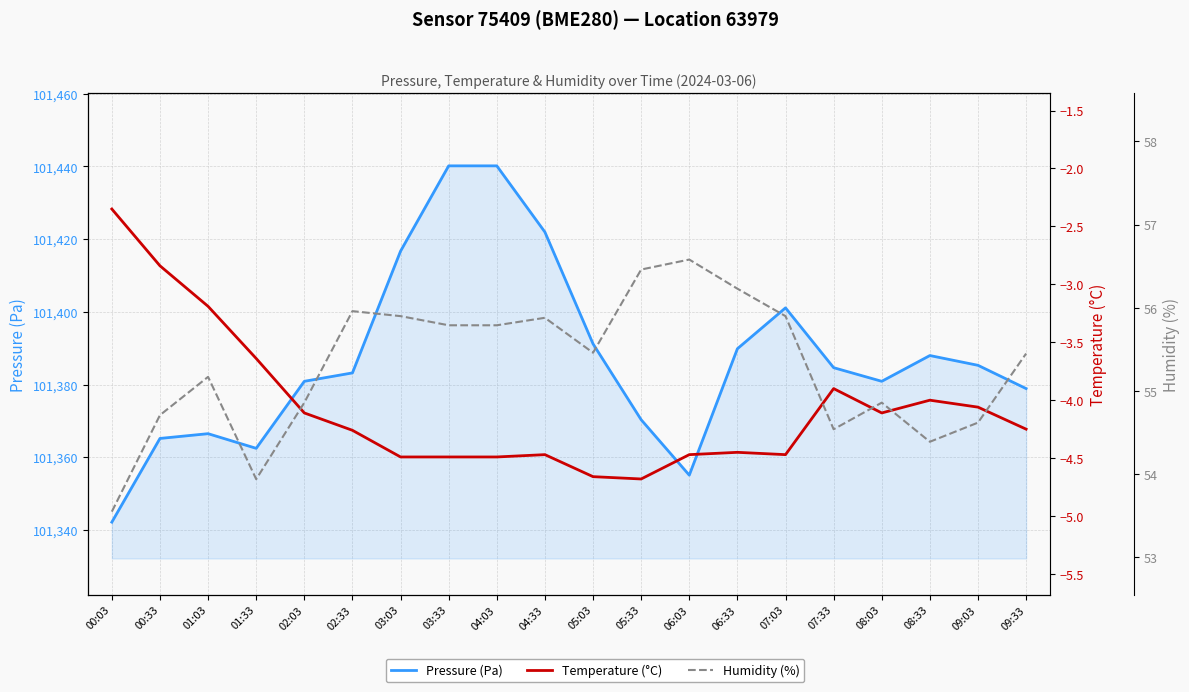

The value of Pressure (Pa) at 08:33 is 166672.4. True or false?

False